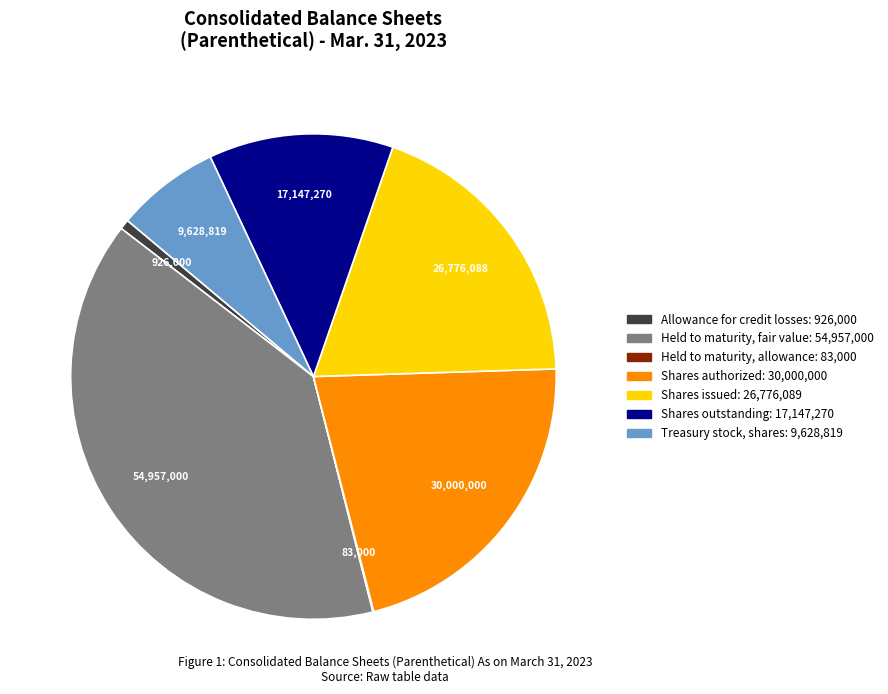

Does any single category account for the majority?

No